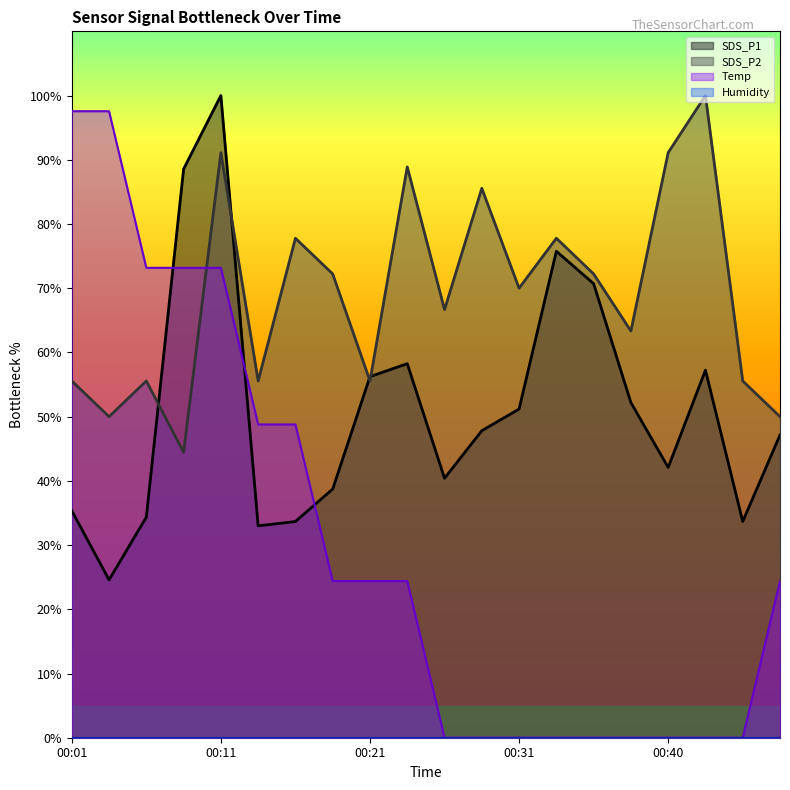

At which label does Temp reach its minimum?

00:26